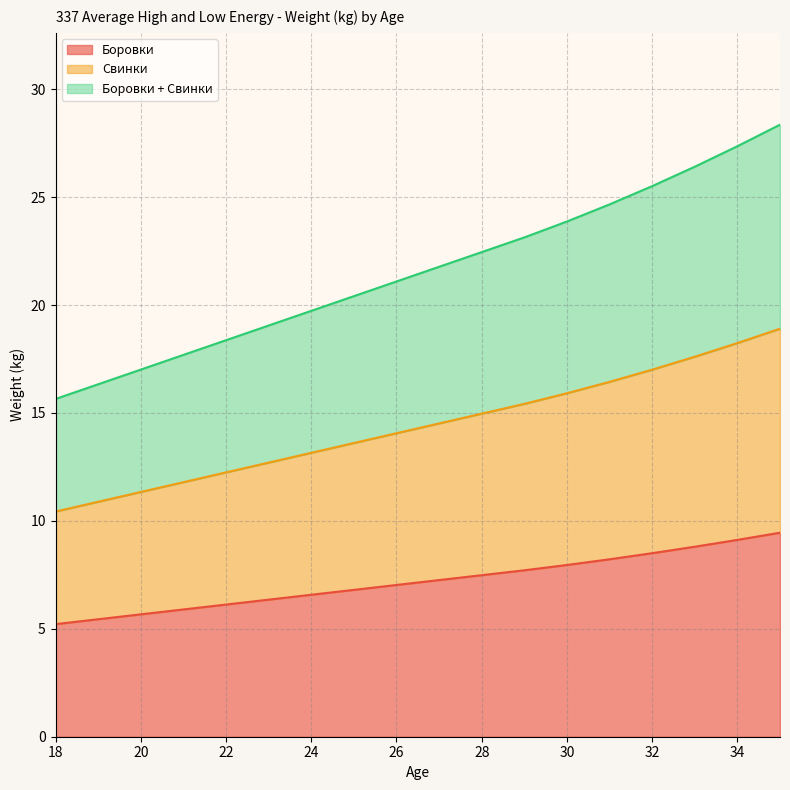

What is the spread (max minus min) of values at 33?

17.6